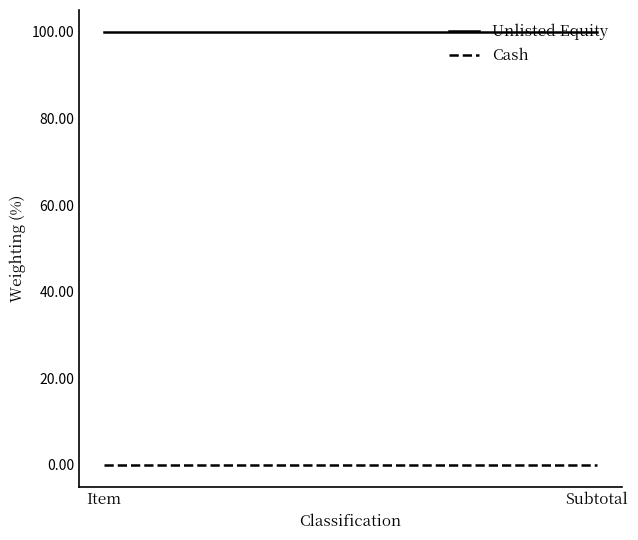

What is the highest value of the Unlisted Equity series?

100.0